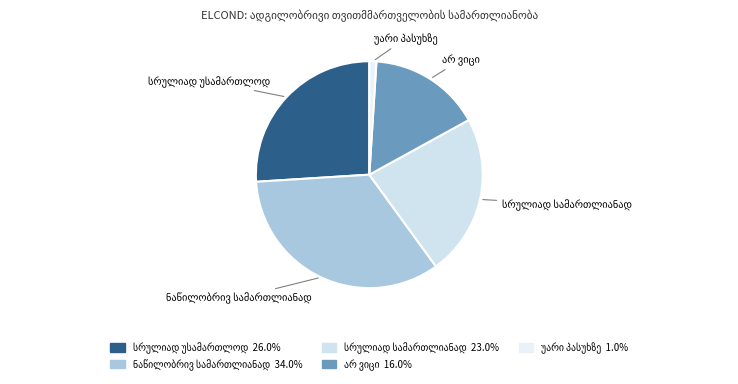

Count the number of slices in the pie.

5